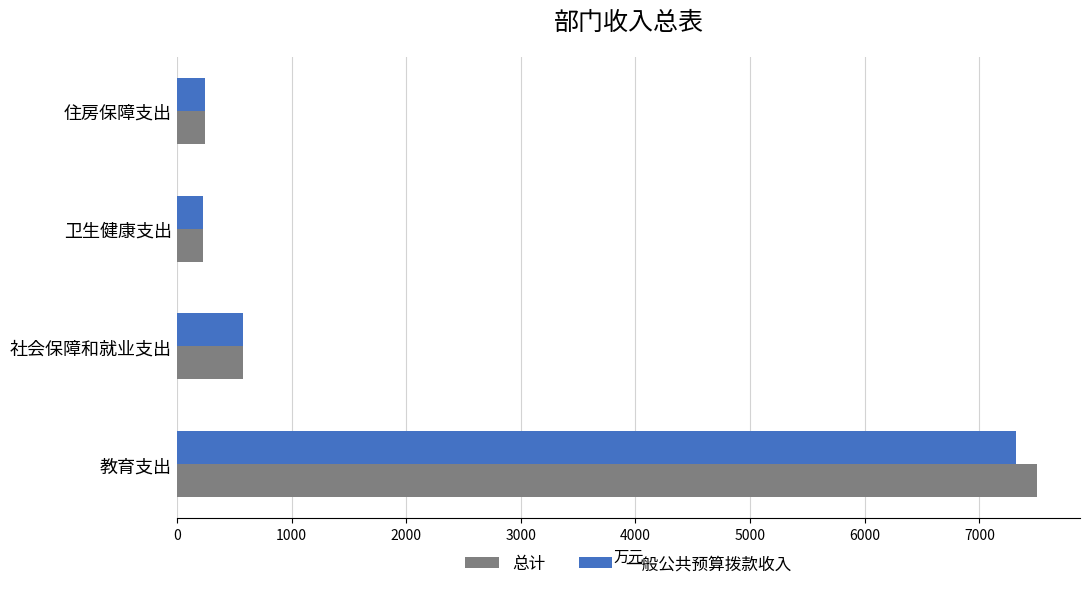

What is the lowest value of the 一般公共预算拨款收入 series?

224.2